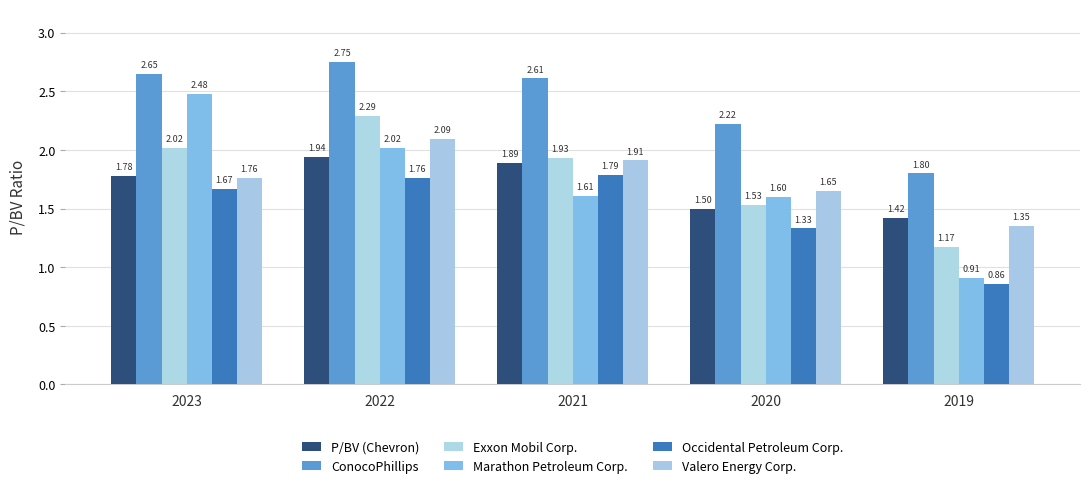

Rank the series by their maximum value, from highest to lowest.

ConocoPhillips, Marathon Petroleum Corp., Exxon Mobil Corp., Valero Energy Corp., P/BV (Chevron), Occidental Petroleum Corp.